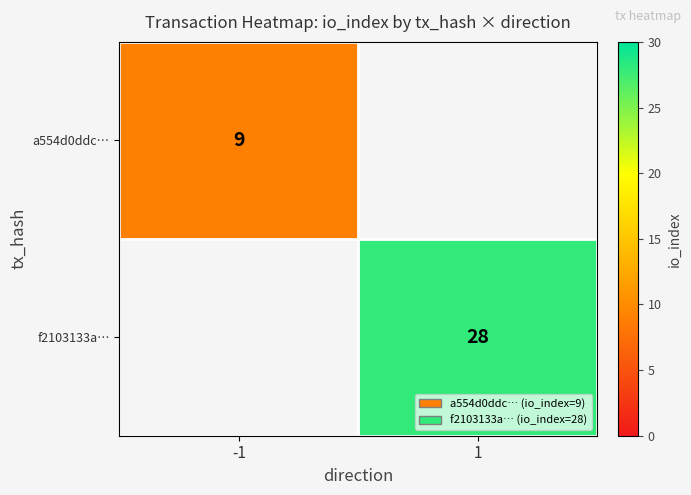

The value of f2103133a… at 1 is 28. True or false?

True